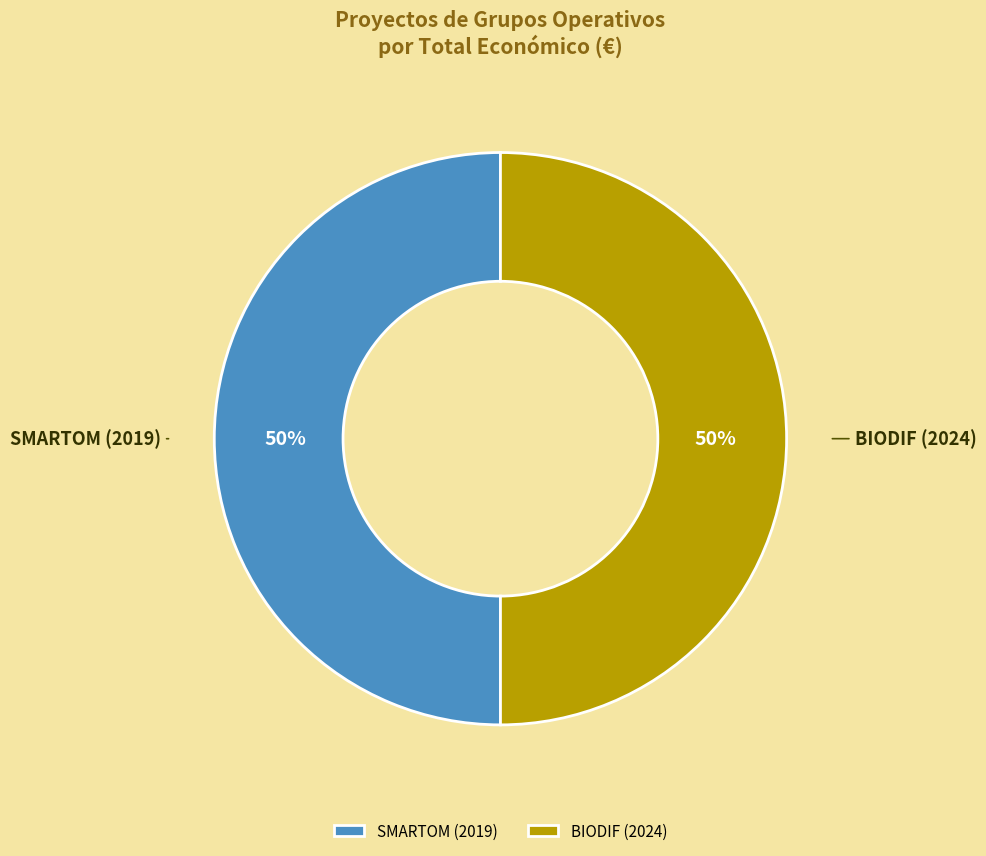

To the nearest percent, what is the combined percentage of SMARTOM (2019) and BIODIF (2024)?

100%